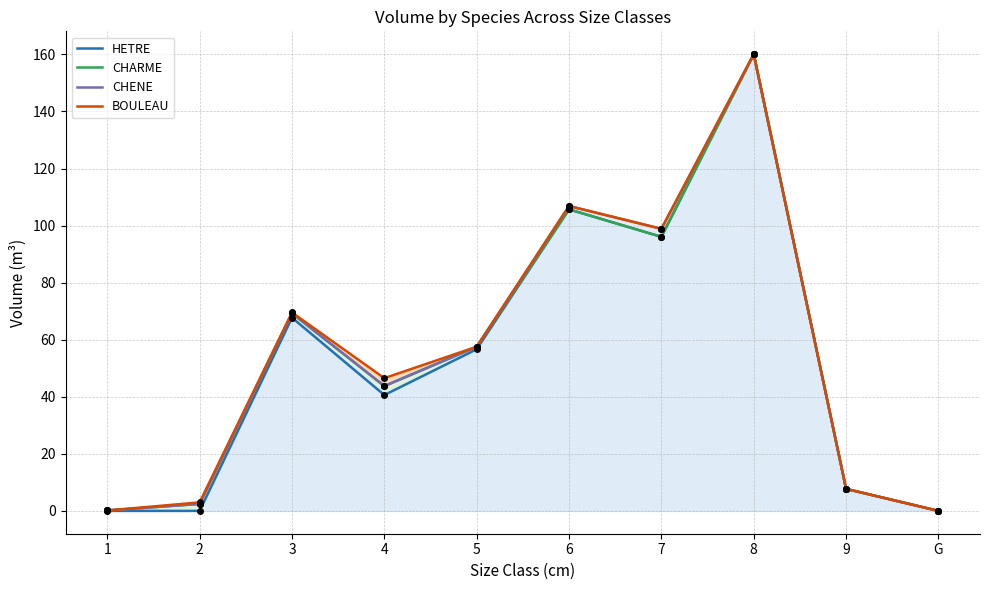

At how many categories does at least one series exceed 105?

2